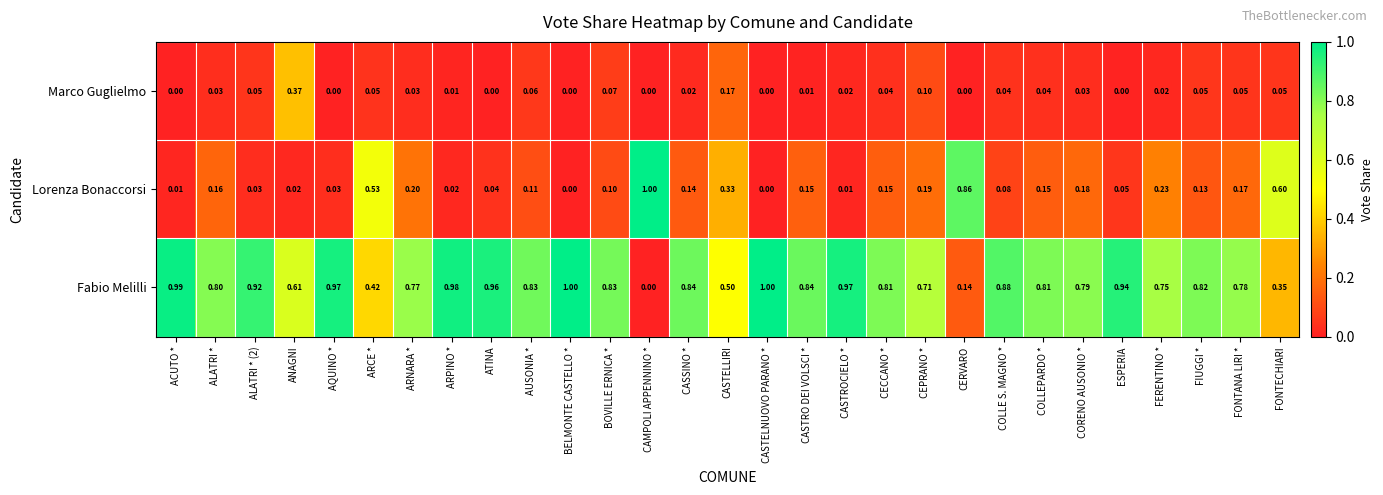

At which category is the sum across all series the highest?

ARPINO *